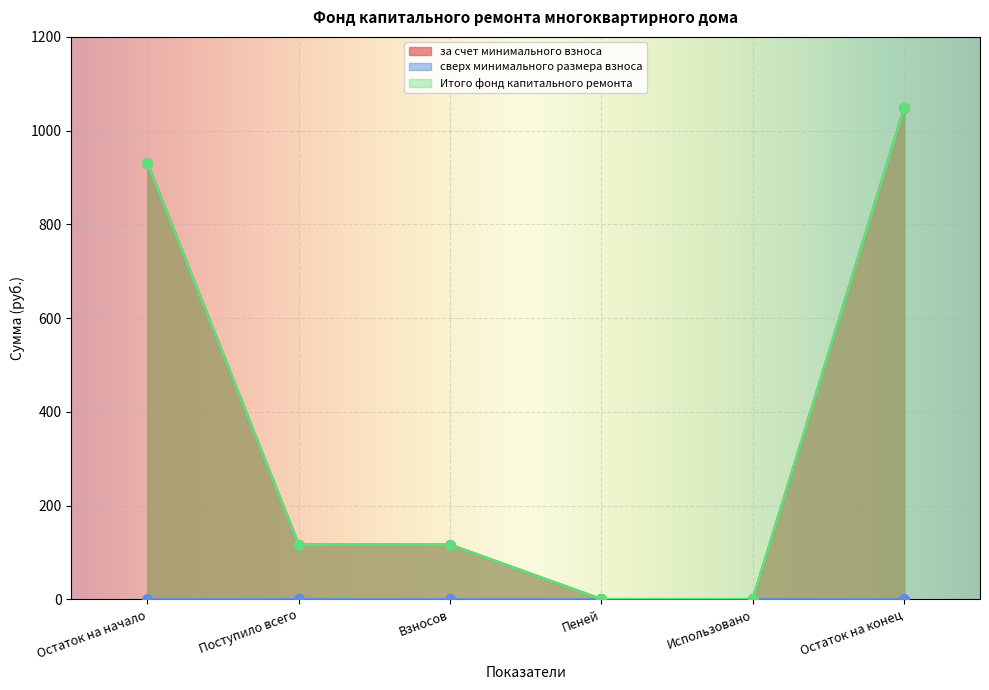

True or false: Итого фонд капитального ремонта and за счет минимального взноса cross at least once.

False